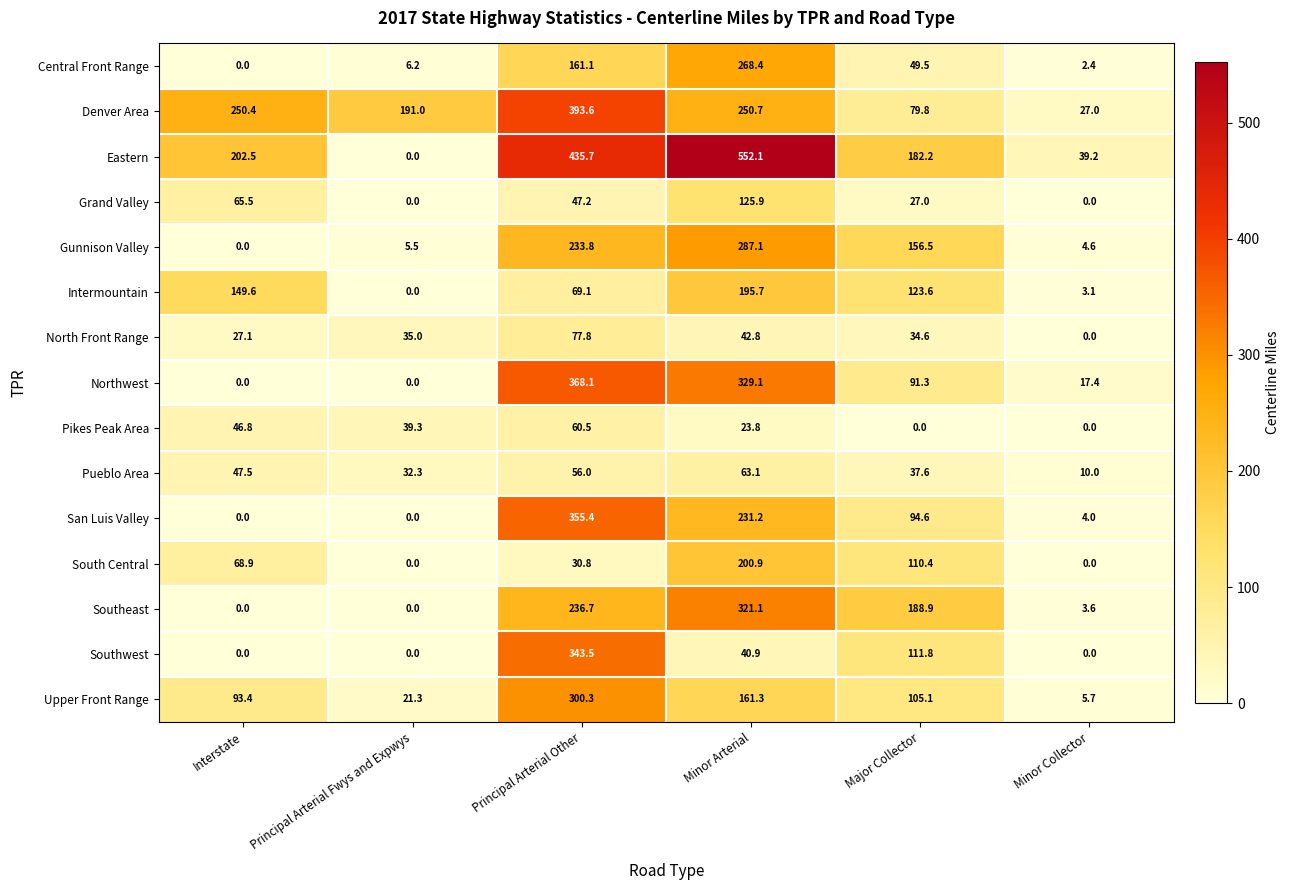

Which category has the lowest value in the Upper Front Range series?

Minor Collector